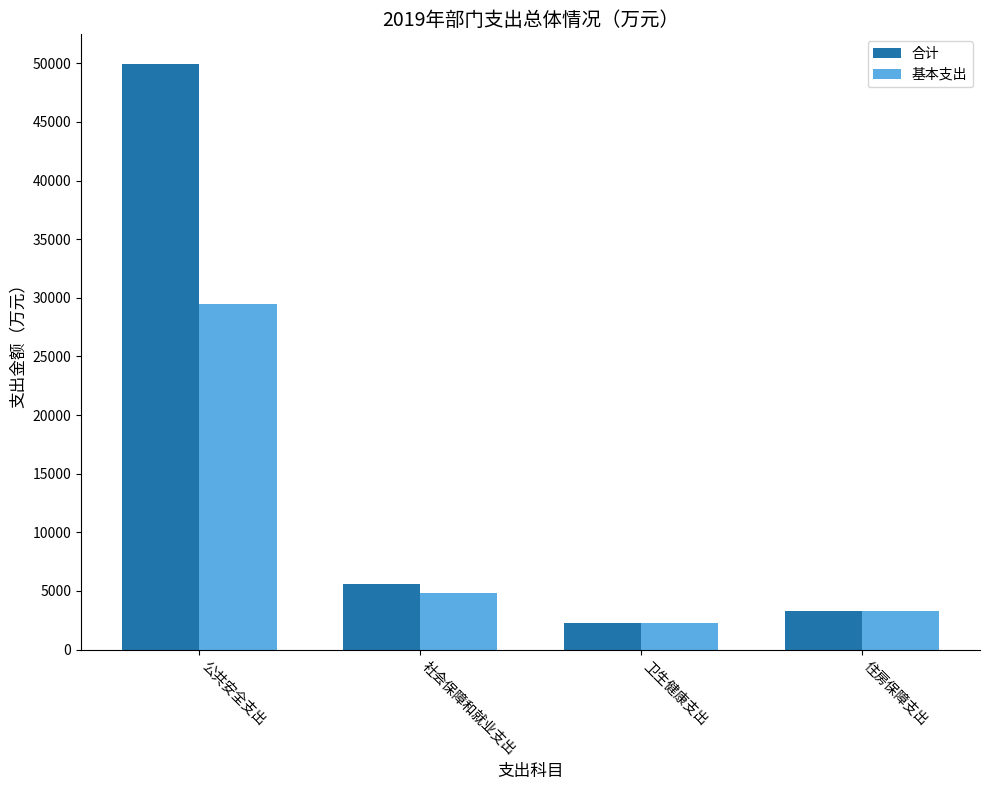

At which category is the sum across all series the highest?

公共安全支出